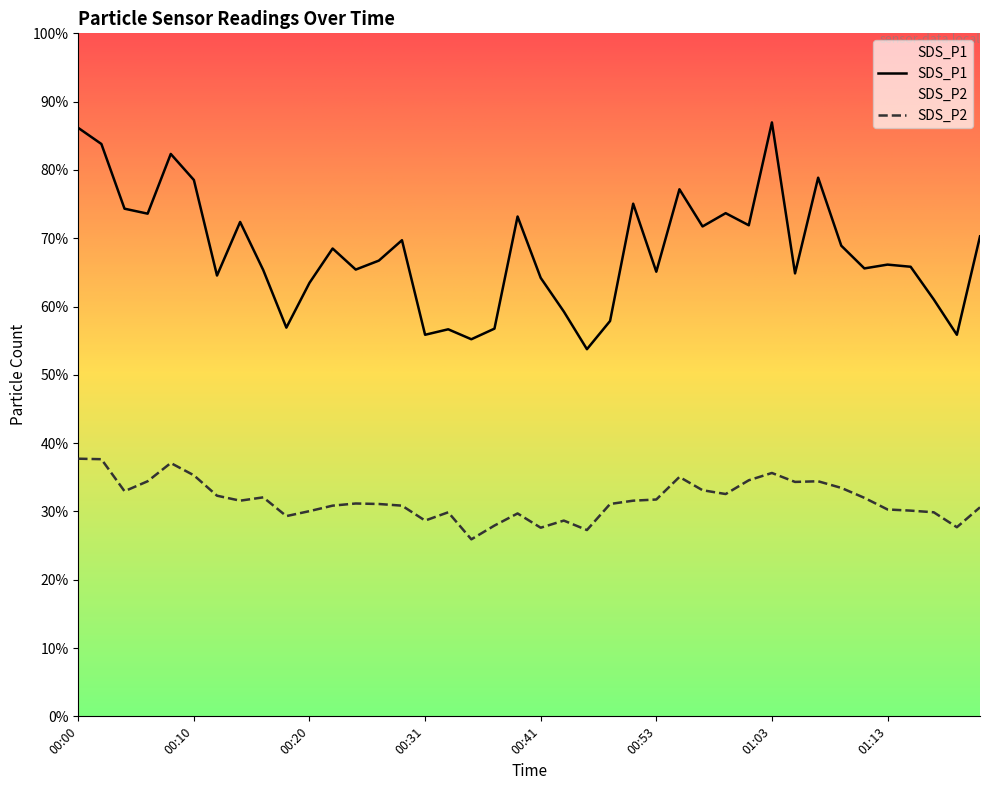

What position from the left is 00:27?

14